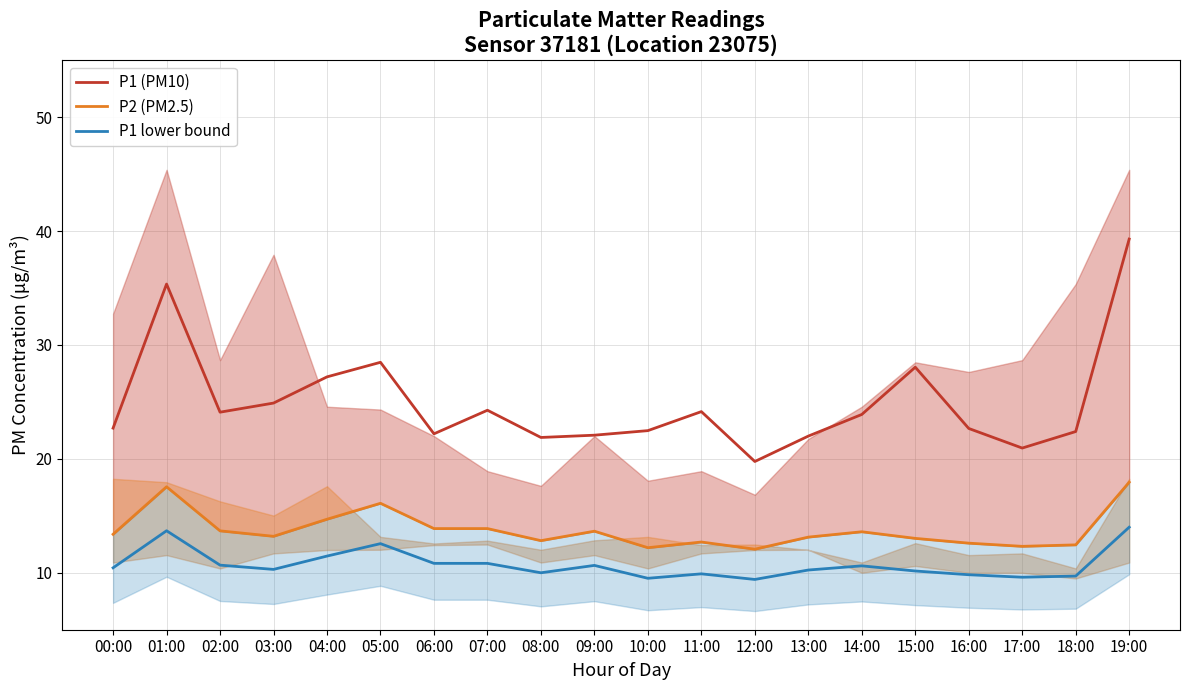

How many values in the P2 (PM2.5) series are below 13?

7